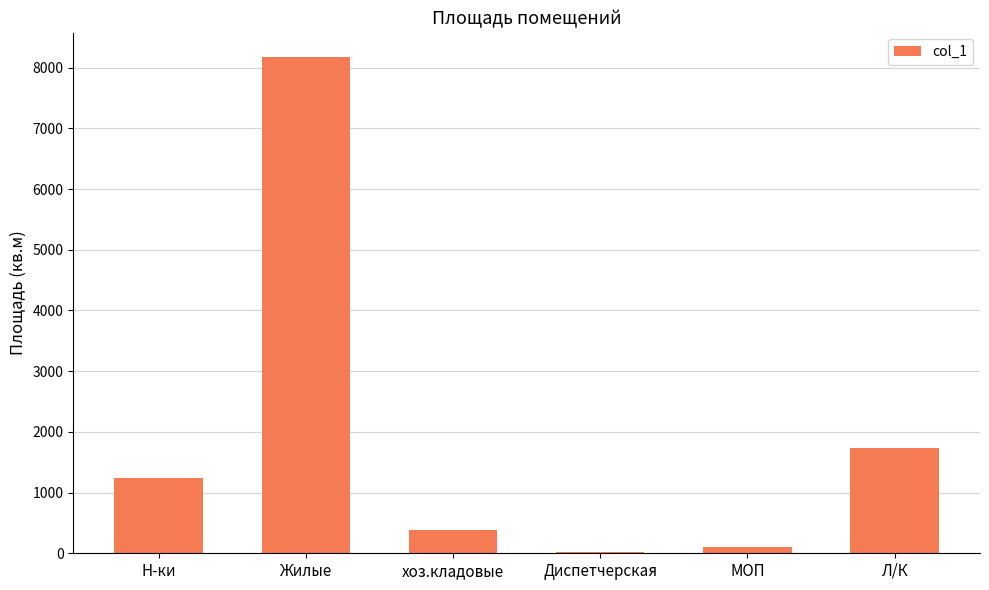

What is the difference between the maximum and minimum values?

8143.8